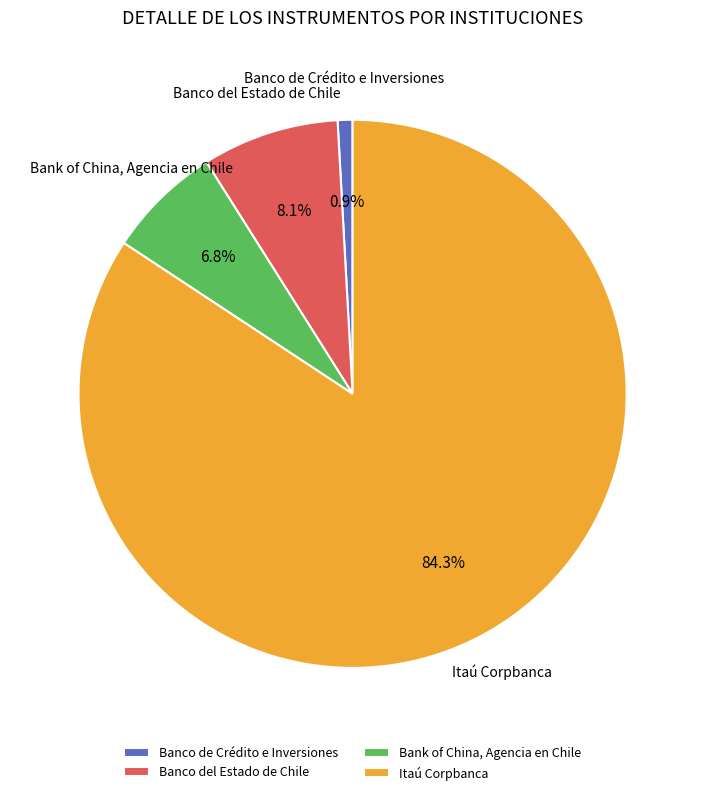

To the nearest percent, what is the combined percentage of Banco del Estado de Chile and Bank of China, Agencia en Chile?

15%